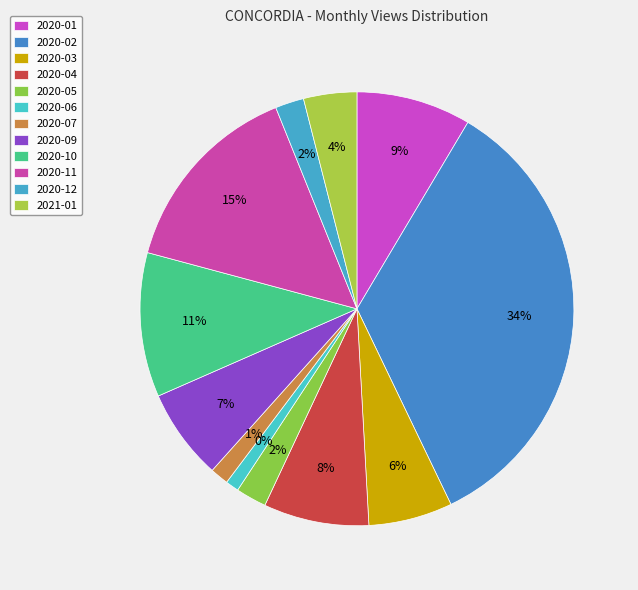

Is there a majority slice in this chart?

No